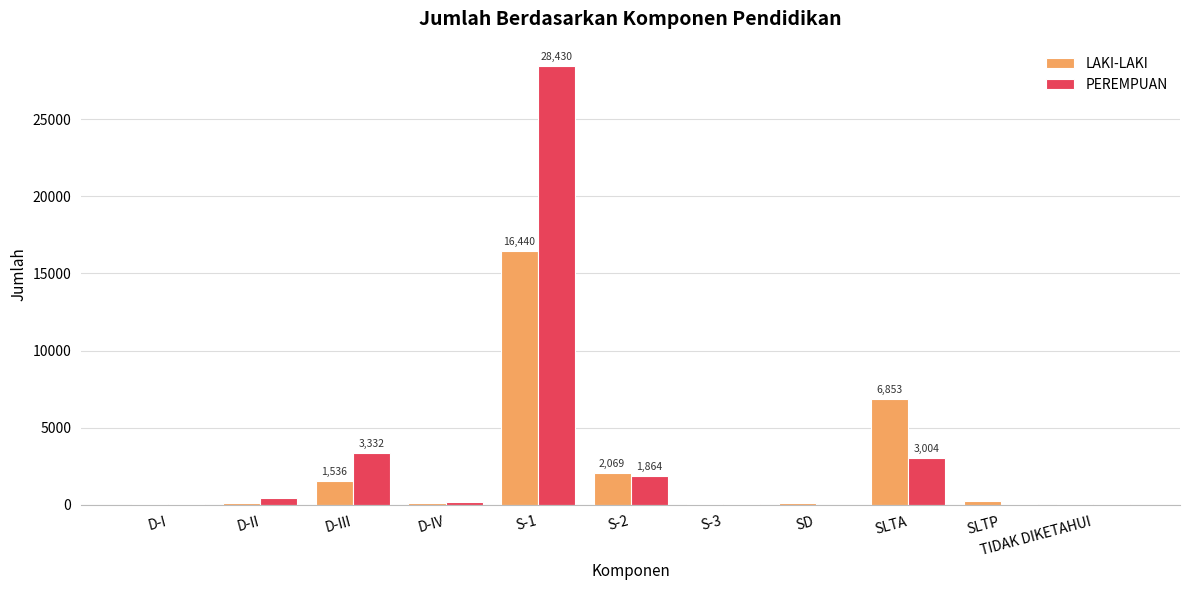

What is the sum of all PEREMPUAN values?

37472